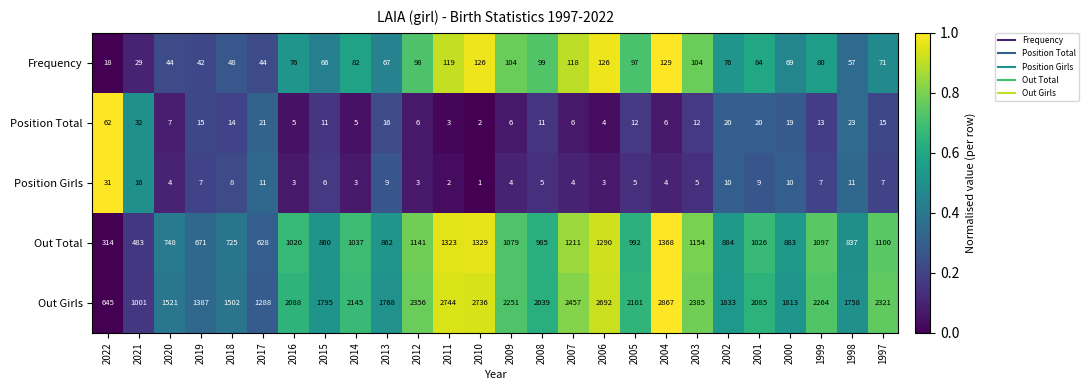

Which series has the largest range (max minus min)?

Out Girls